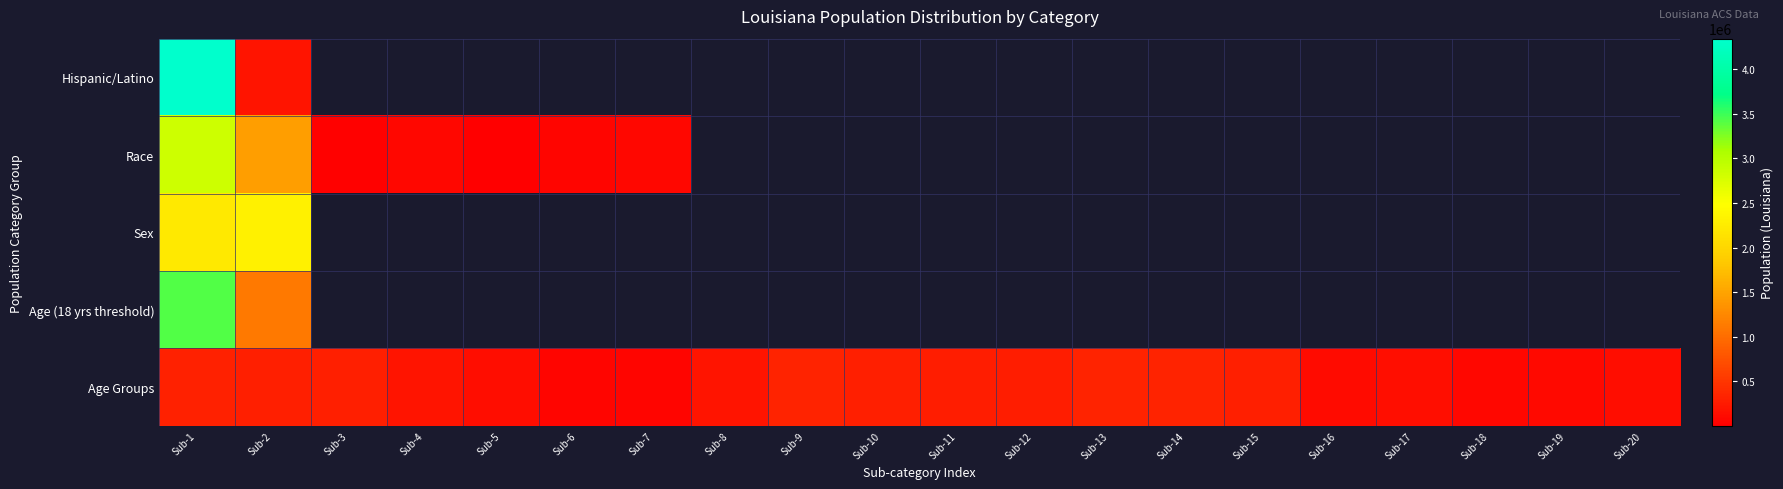

What is the minimum value shown in the chart?

1963.0